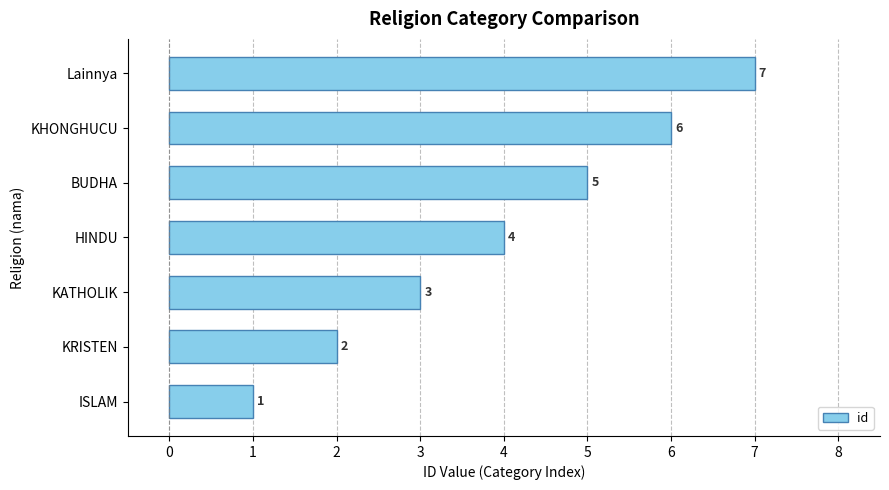

What is the change in value from KATHOLIK to HINDU?

+1